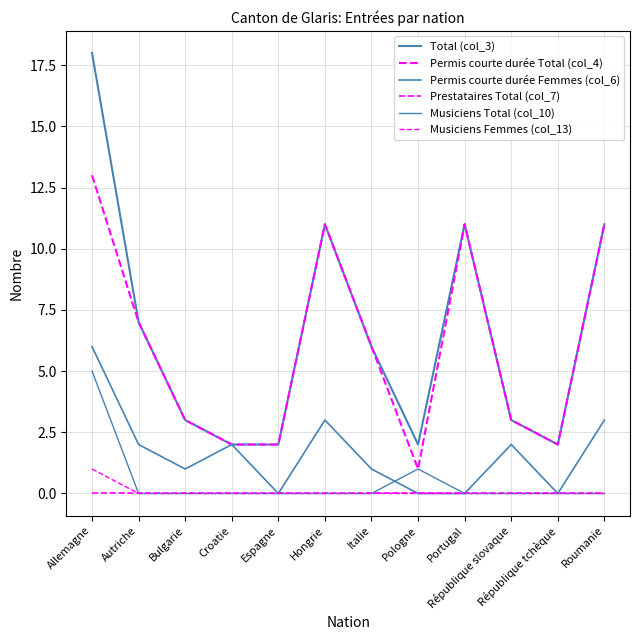

What is the maximum value shown in the chart?

18